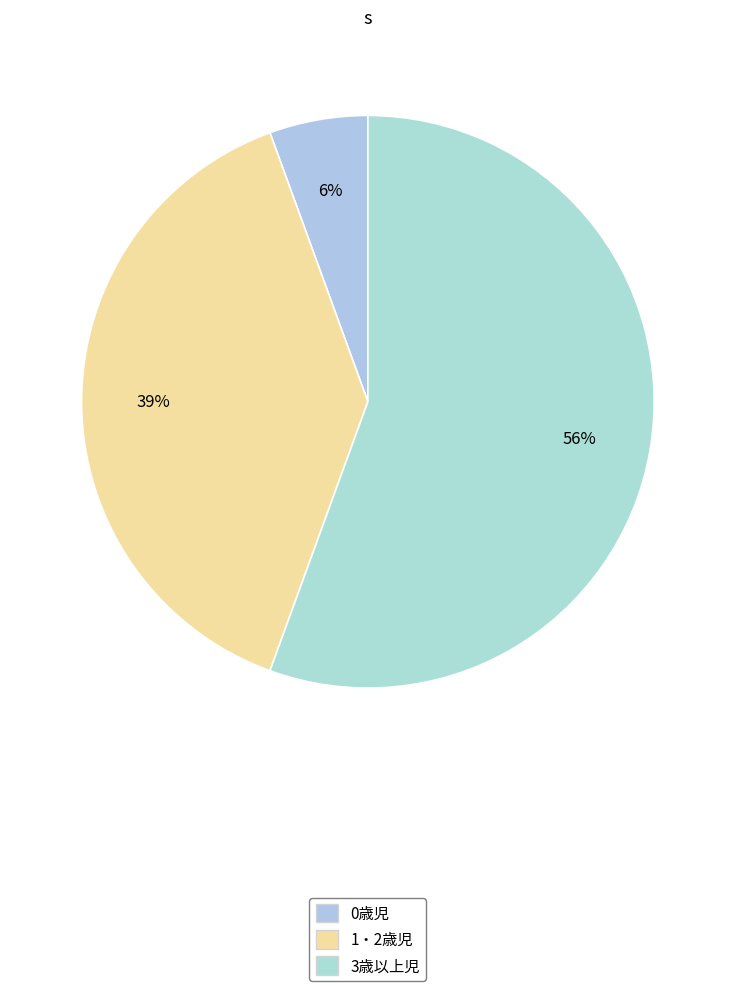

Count the number of slices in the pie.

3